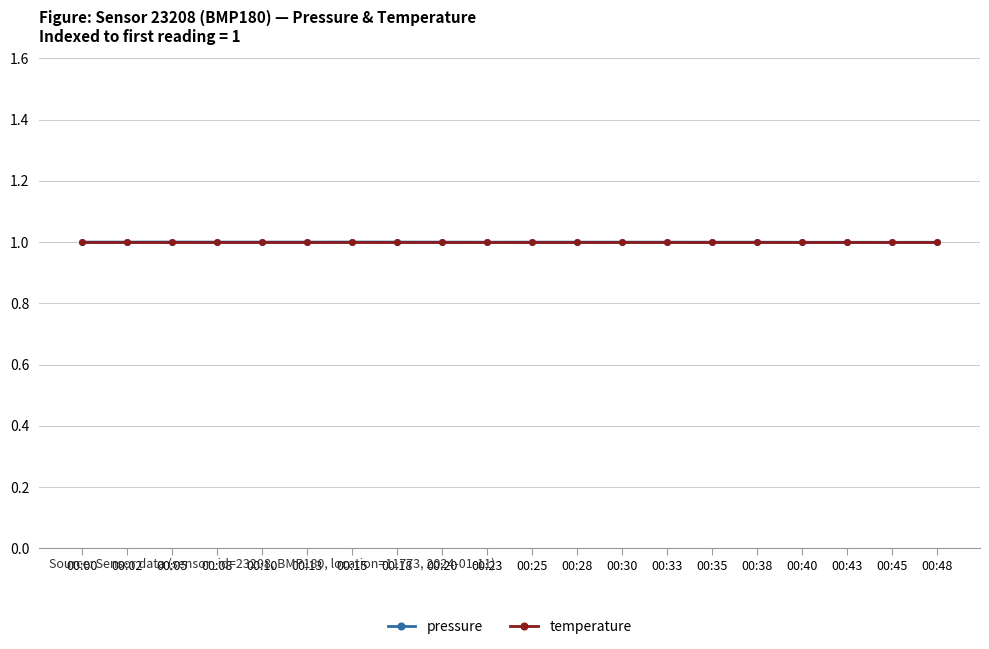

What is the value of the temperature point at the 3rd from the left?

1.0